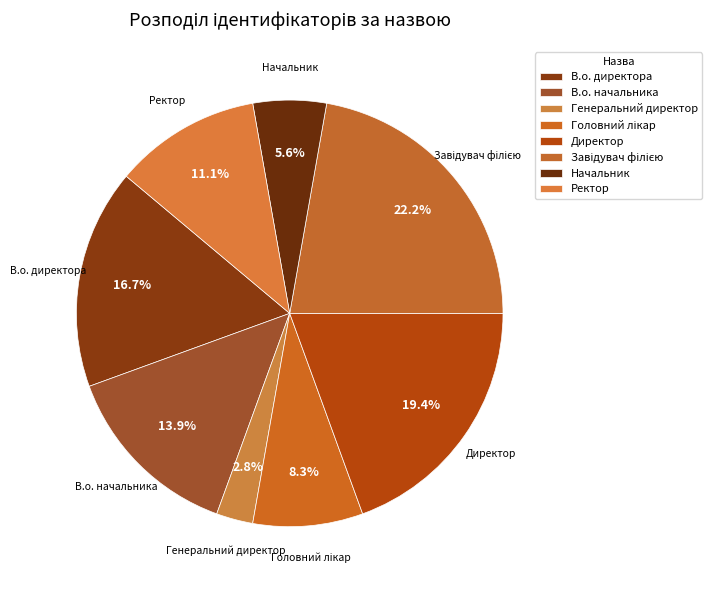

Combined, do В.о. начальника and В.о. директора account for over 50%?

No